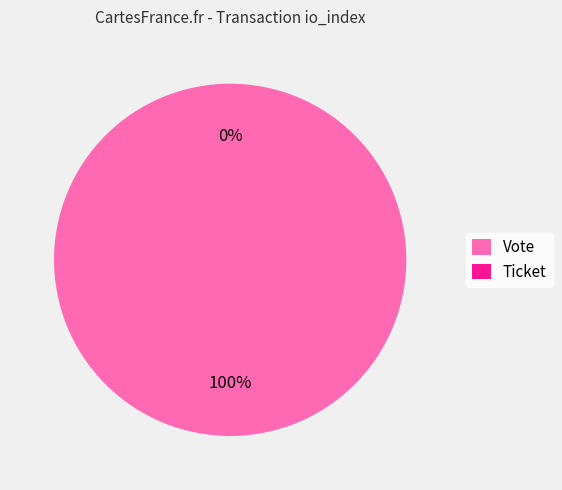

Combined, do Vote and Ticket account for over 50%?

Yes